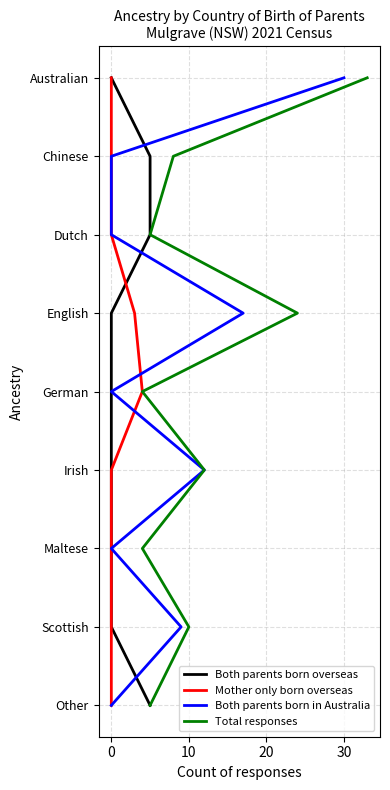

True or false: Mother only born overseas and Total responses cross at least once.

False